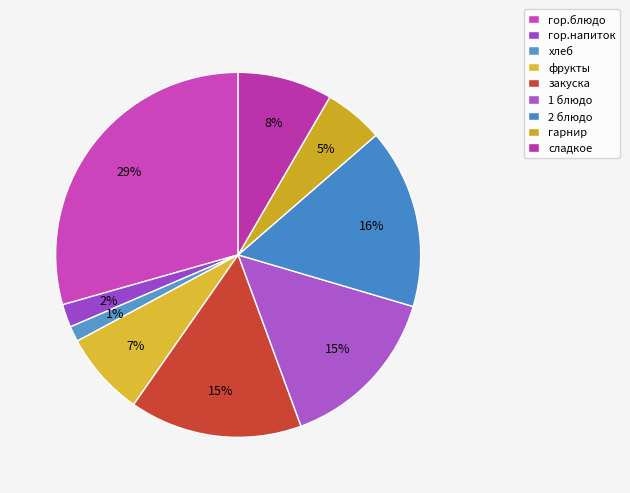

Is there a majority slice in this chart?

No